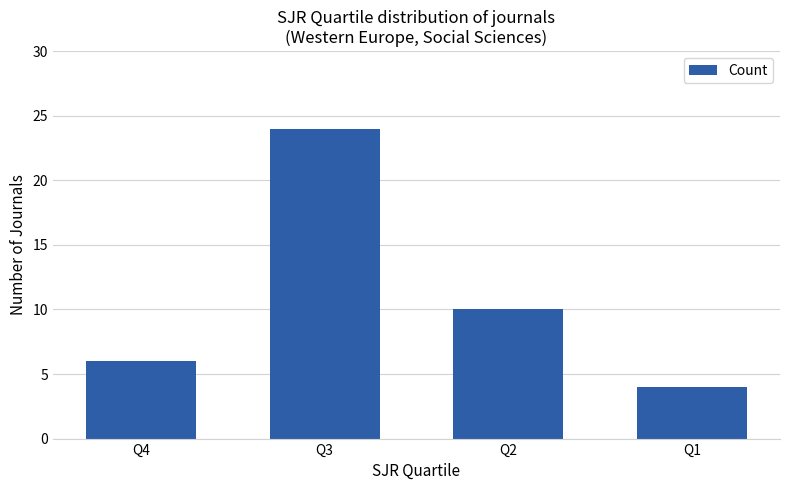

True or false: the data shows 1 at Q1.

False